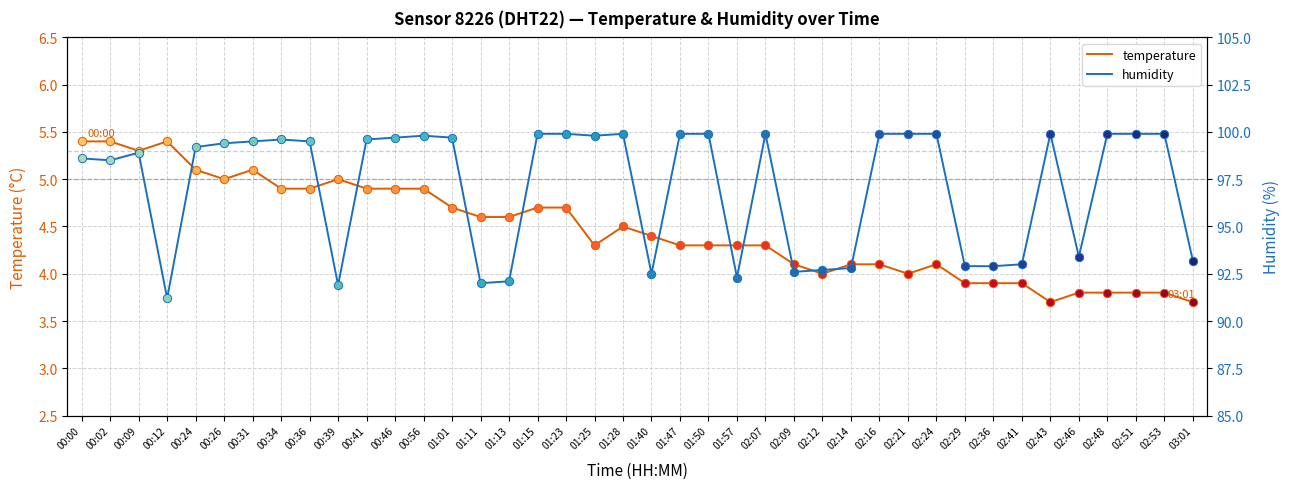

At which category does temperature reach its first local peak?

00:12